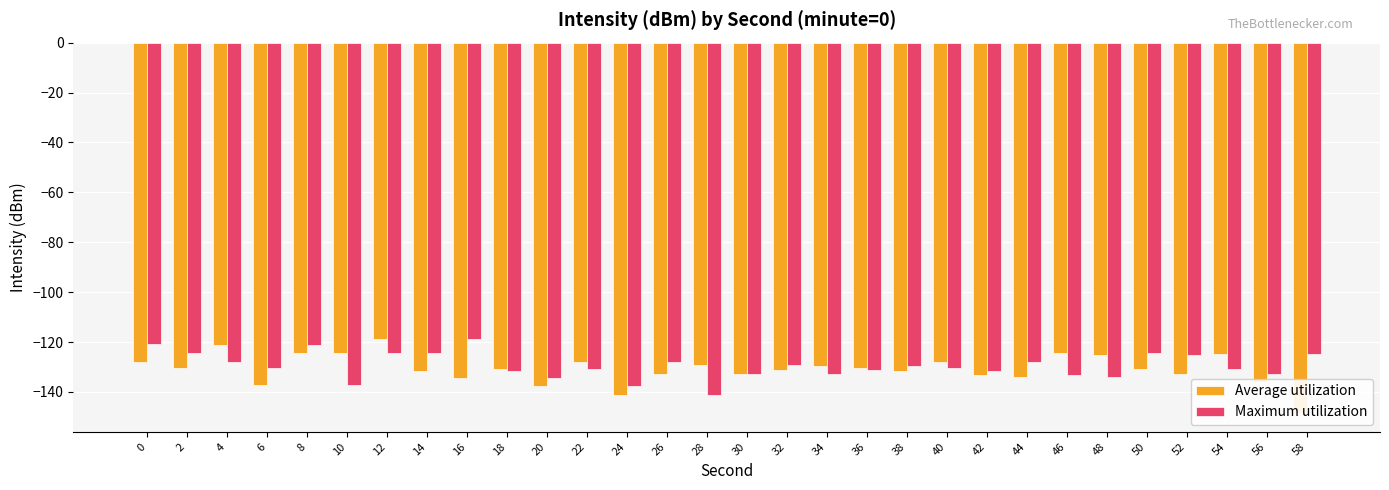

The value of Maximum utilization at 4 is -201.1. True or false?

False